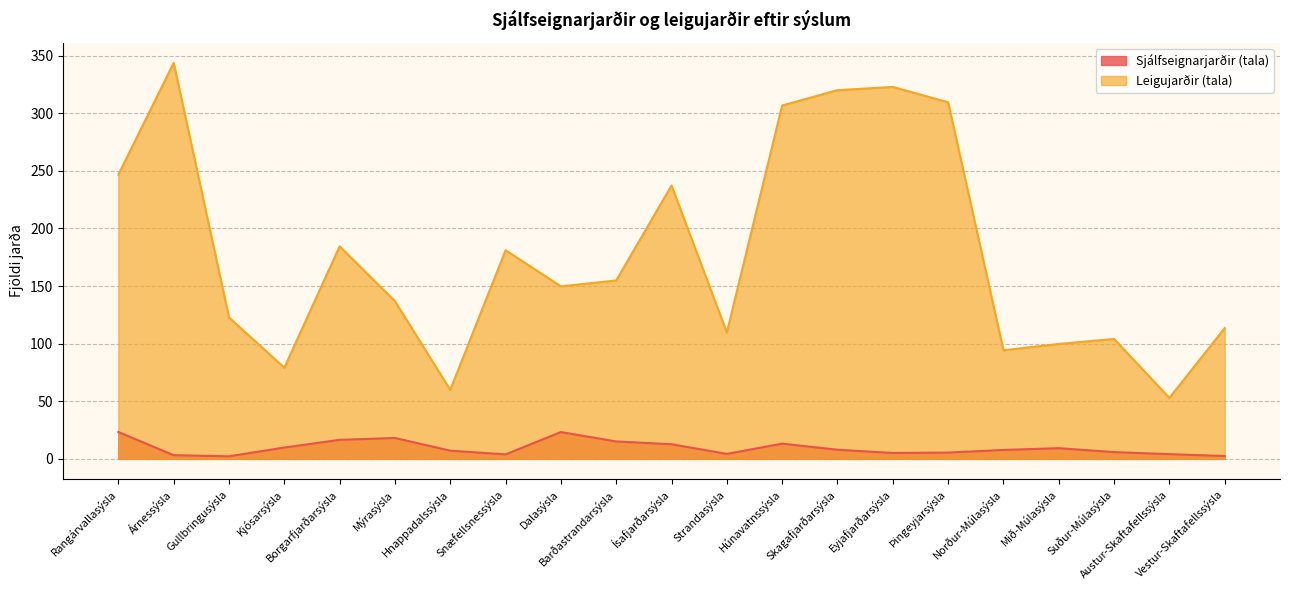

Where is the first local minimum for Sjálfseignarjarðir (tala)?

Gullbringusýsla